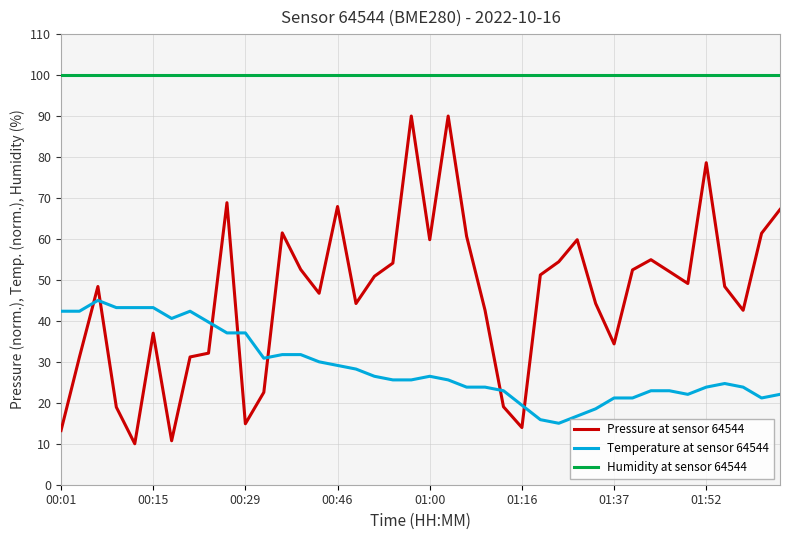

True or false: Pressure at sensor 64544 and Humidity at sensor 64544 cross at least once.

False